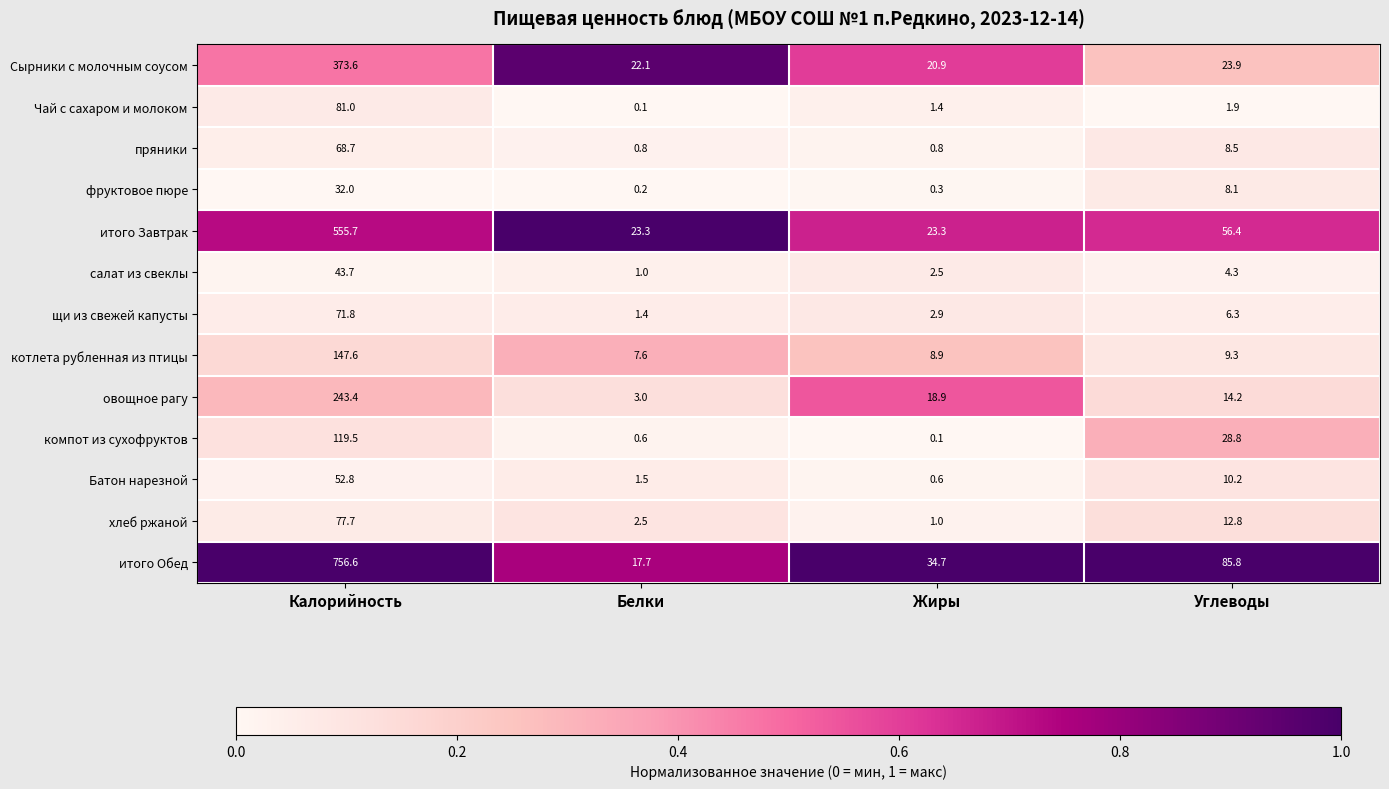

Rank the series by their maximum value, from highest to lowest.

итого Обед, итого Завтрак, Сырники с молочным соусом, овощное рагу, котлета рубленная из птицы, компот из сухофруктов, Чай с сахаром и молоком, хлеб ржаной, щи из свежей капусты, пряники, Батон нарезной, салат из свеклы, фруктовое пюре